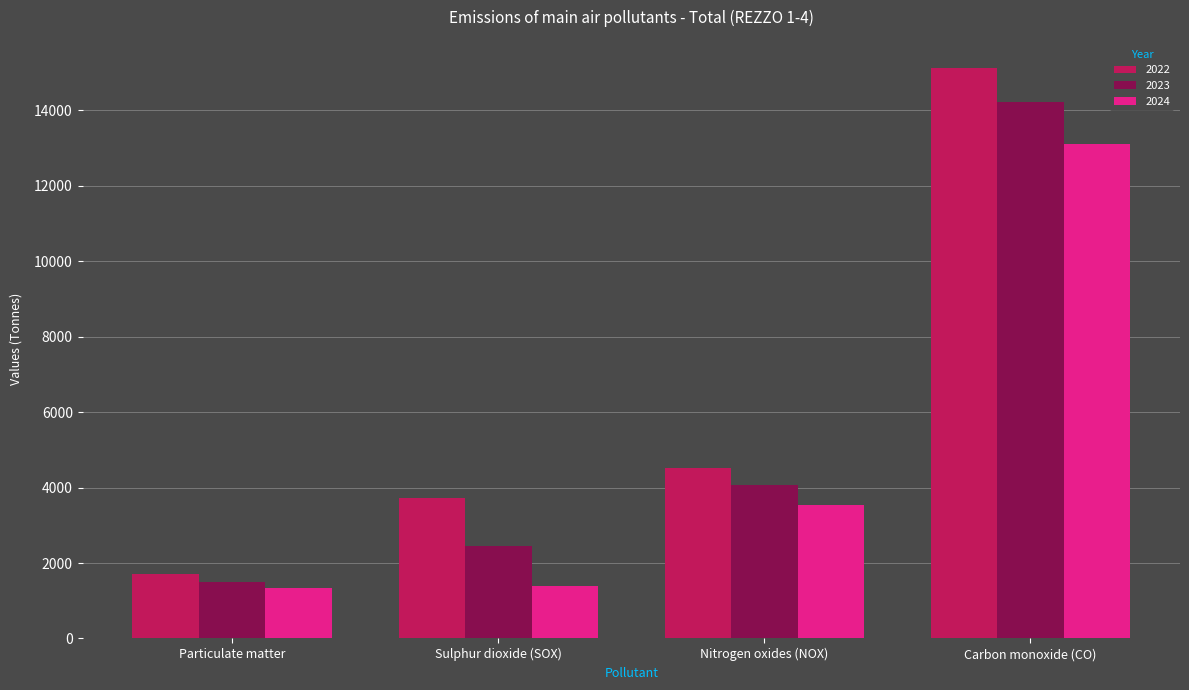

Between Sulphur dioxide (SOX) and Carbon monoxide (CO), which series saw the biggest shift?

2023